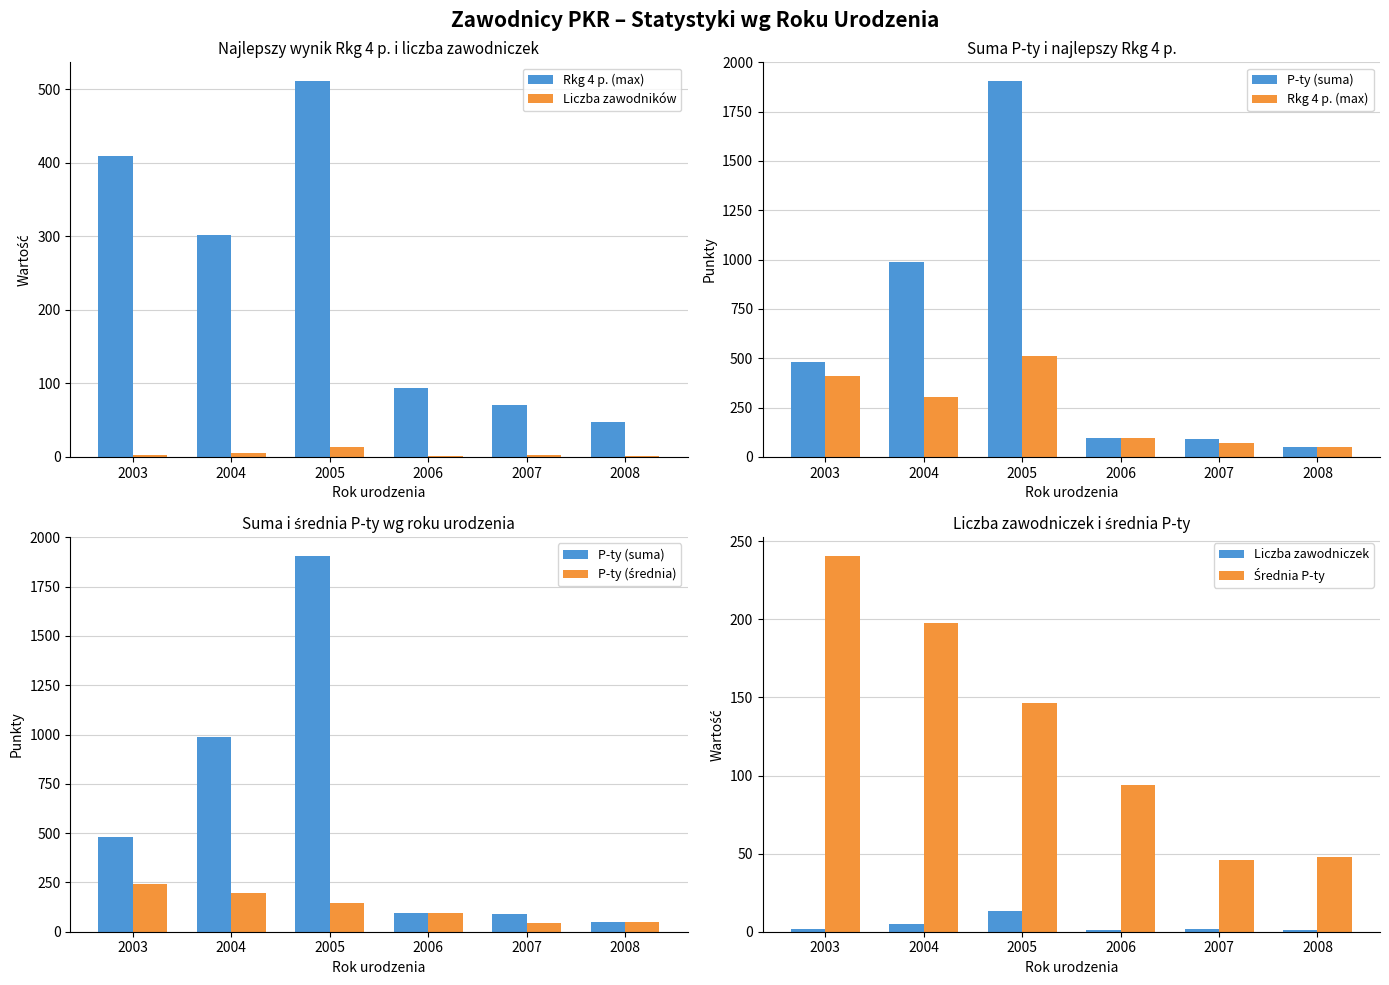

Count the number of data series in this chart.

6